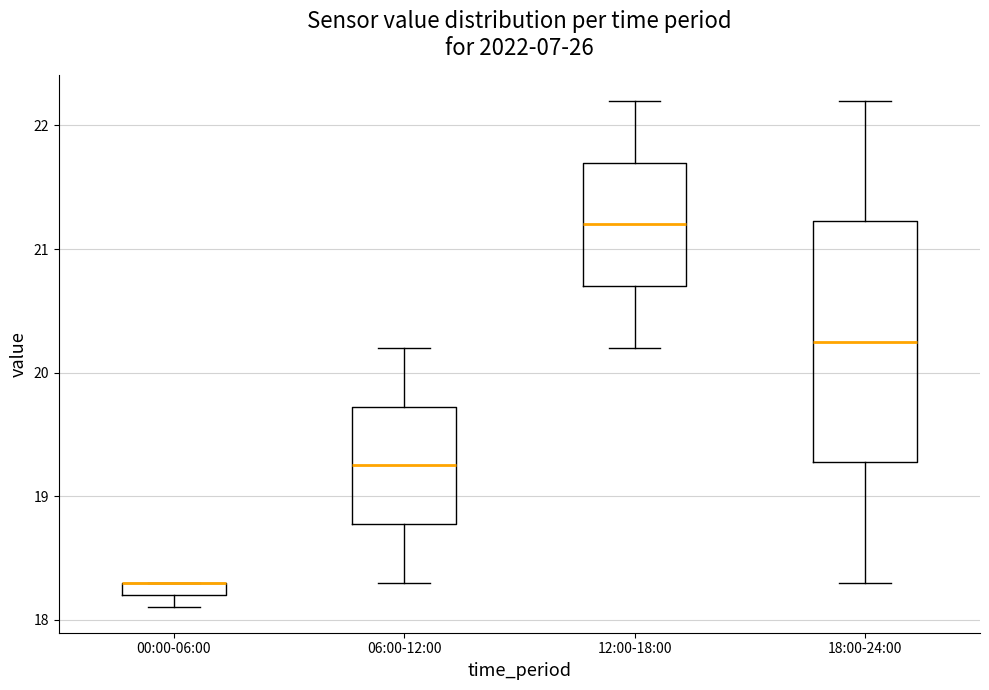

Comparing the boxes themselves (not the whiskers), which one is the tallest?

18:00-24:00